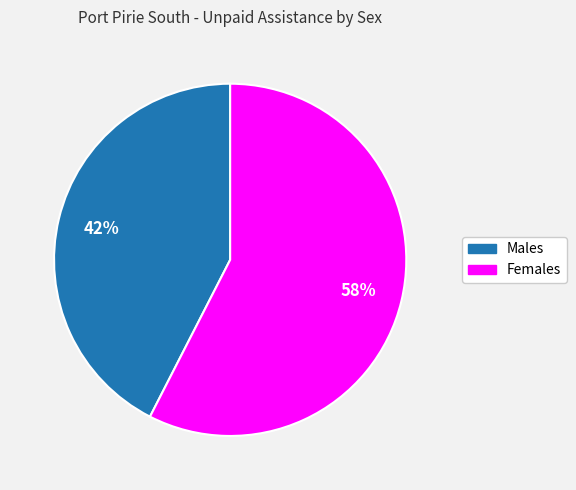

Is the sum of Females and Males greater than half?

Yes